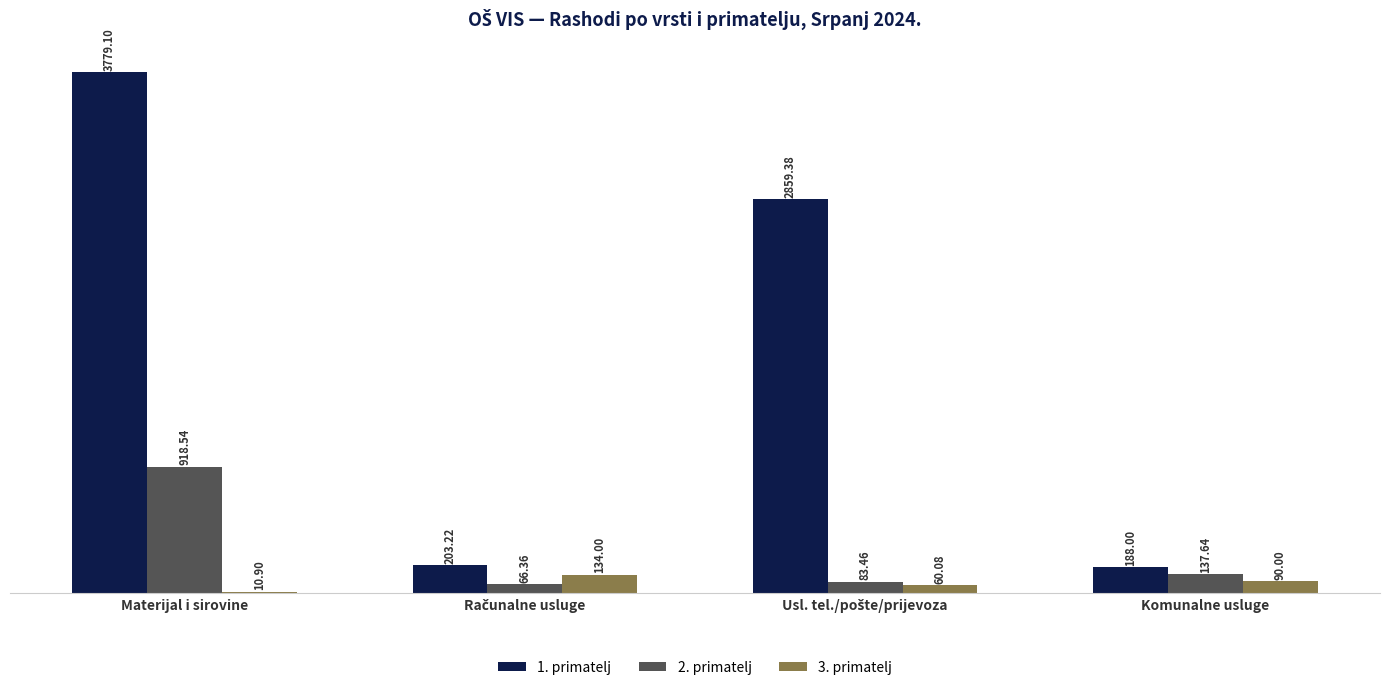

Which series has the largest total across all categories?

1. primatelj